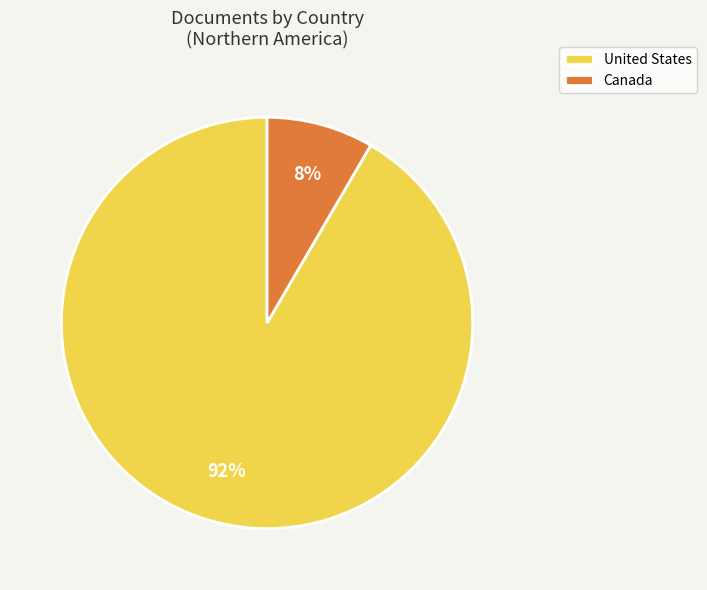

To the nearest percent, what percentage of the pie is United States?

92%